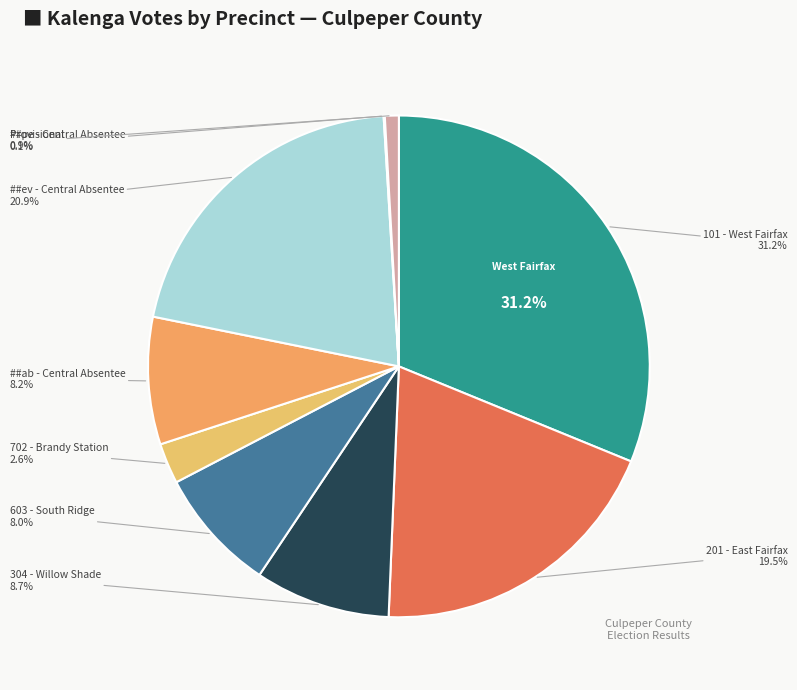

To the nearest percent, what is the average slice percentage?

11%